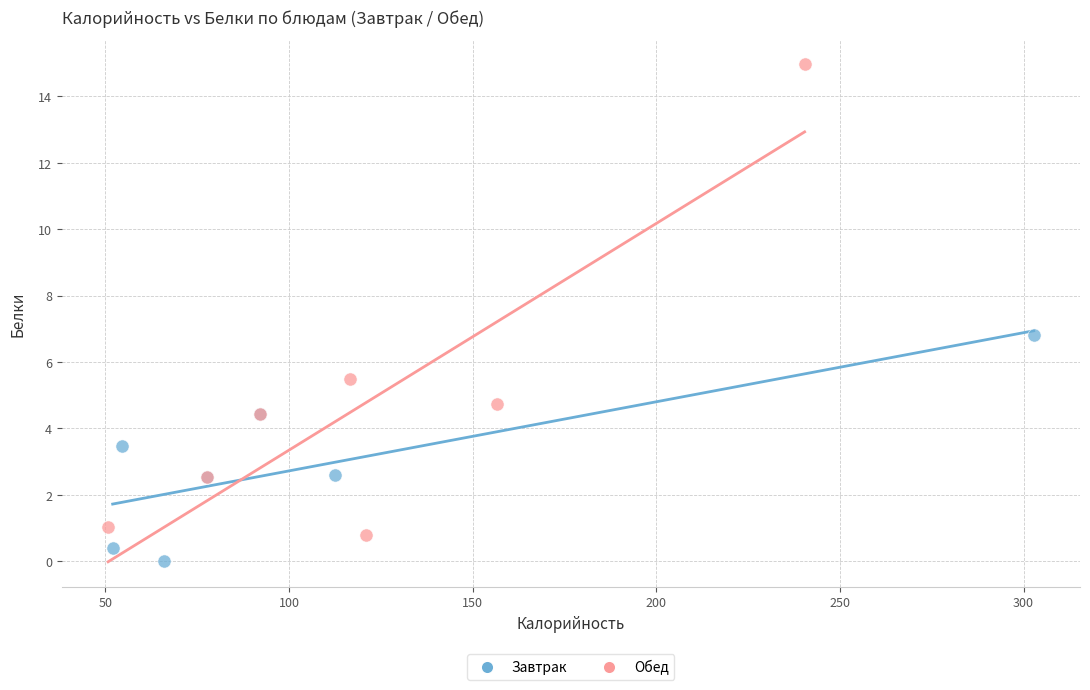

Which series reaches the maximum Y coordinate?

Обед